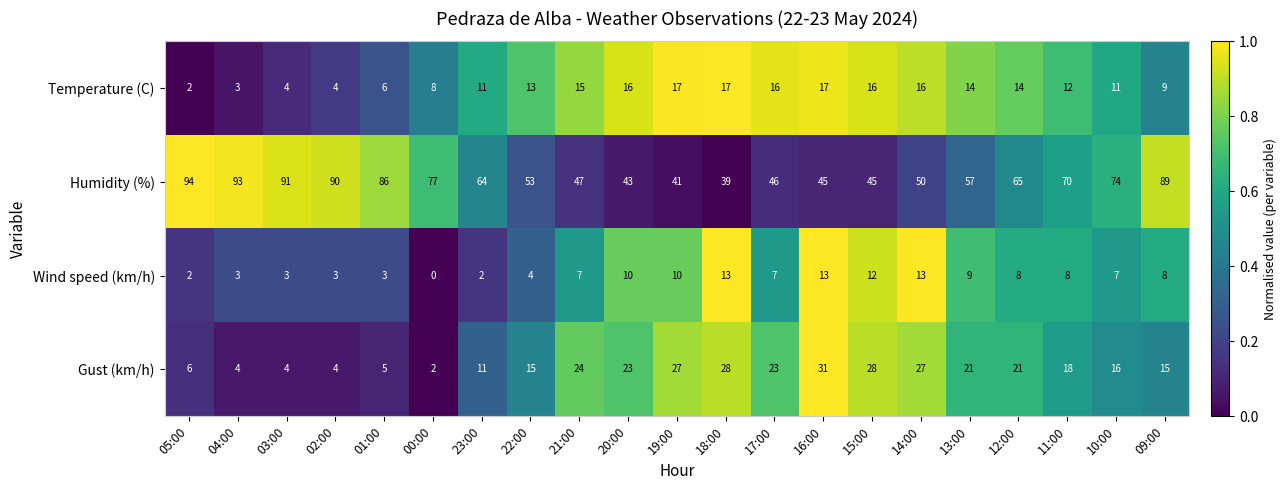

At 18:00, list the series in order from smallest to largest.

Wind speed (km/h), Temperature (C), Gust (km/h), Humidity (%)